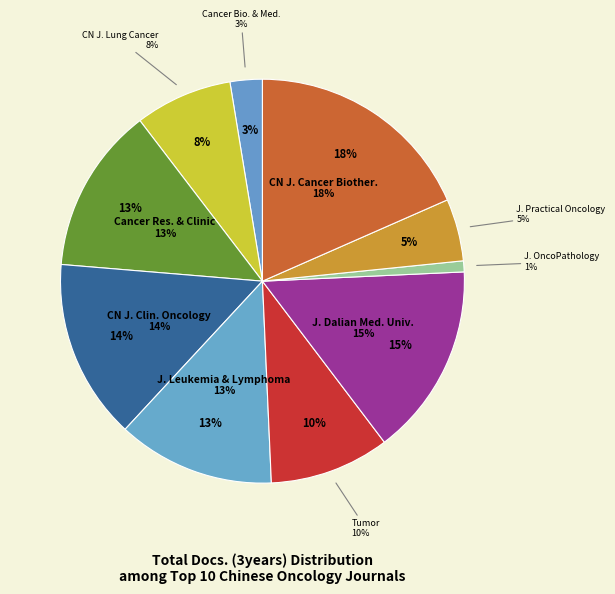

Is it true that Journal of Practical Oncology is 1% of the pie?

False